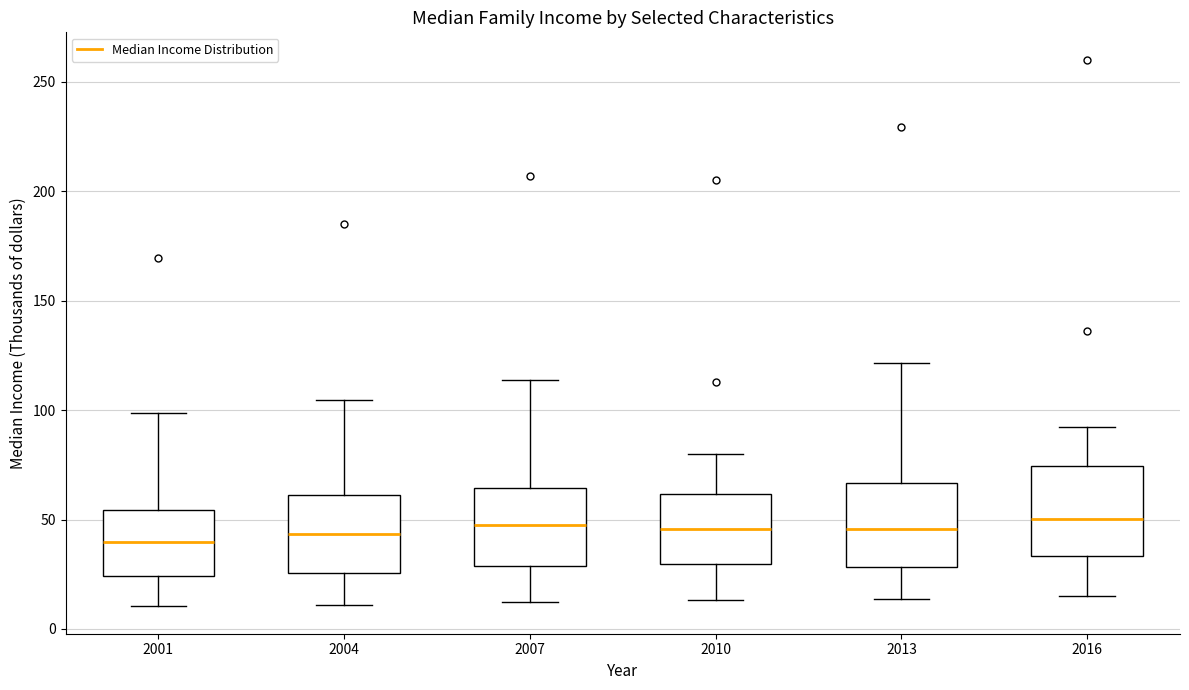

Reading left to right, read every box against the y-axis: the position of its median line, the range the box covers, and the ends of its whiskers. The values are not printed on the chart, so give them approximately, as read against the axis.

2001: median 40, box 25 to 55, whiskers 10 to 100
2004: median 45, box 25 to 60, whiskers 10 to 105
2007: median 45, box 30 to 65, whiskers 10 to 115
2010: median 45, box 30 to 60, whiskers 15 to 80
2013: median 45, box 30 to 65, whiskers 15 to 120
2016: median 50, box 35 to 75, whiskers 15 to 90